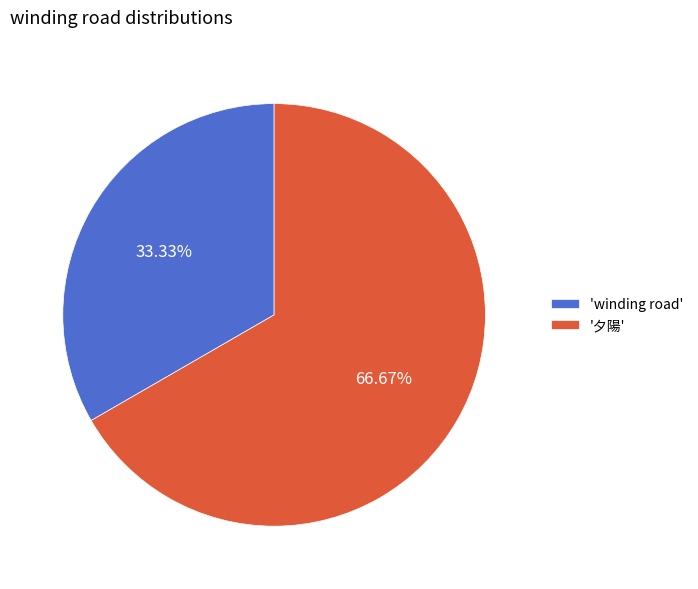

Which slice represents more than half of the pie?

'夕陽'